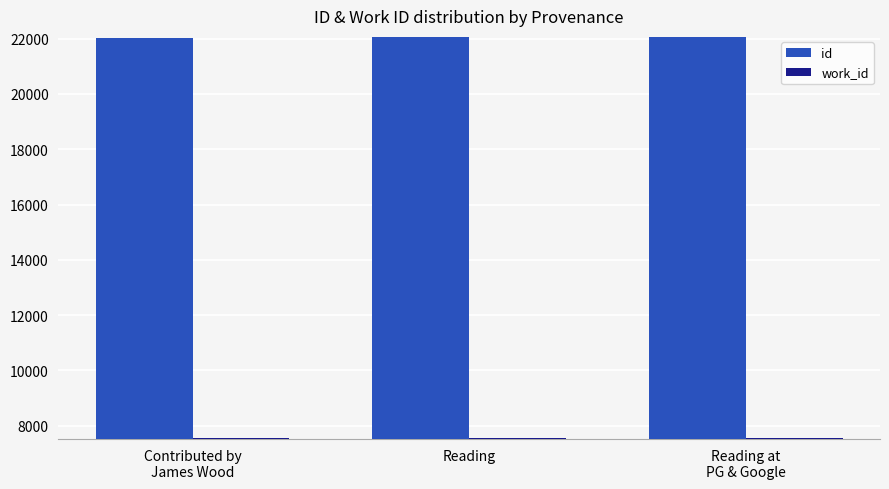

What are all the series names shown in the legend?

id, work_id